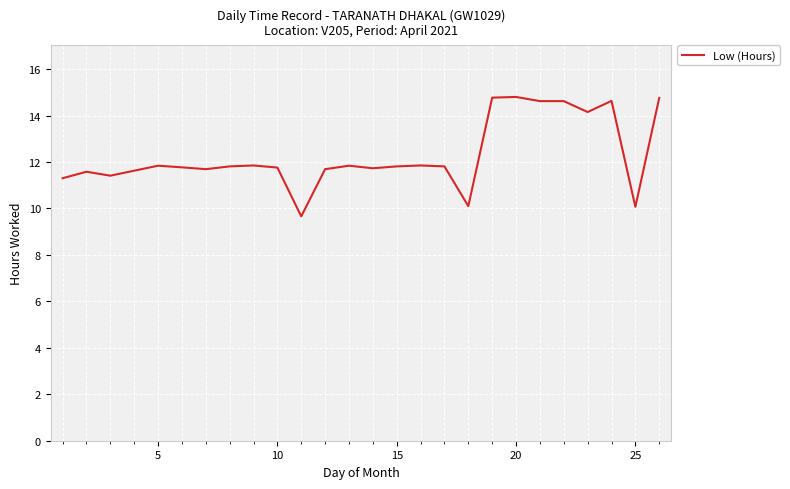

What is the difference between the maximum and minimum values?

5.1